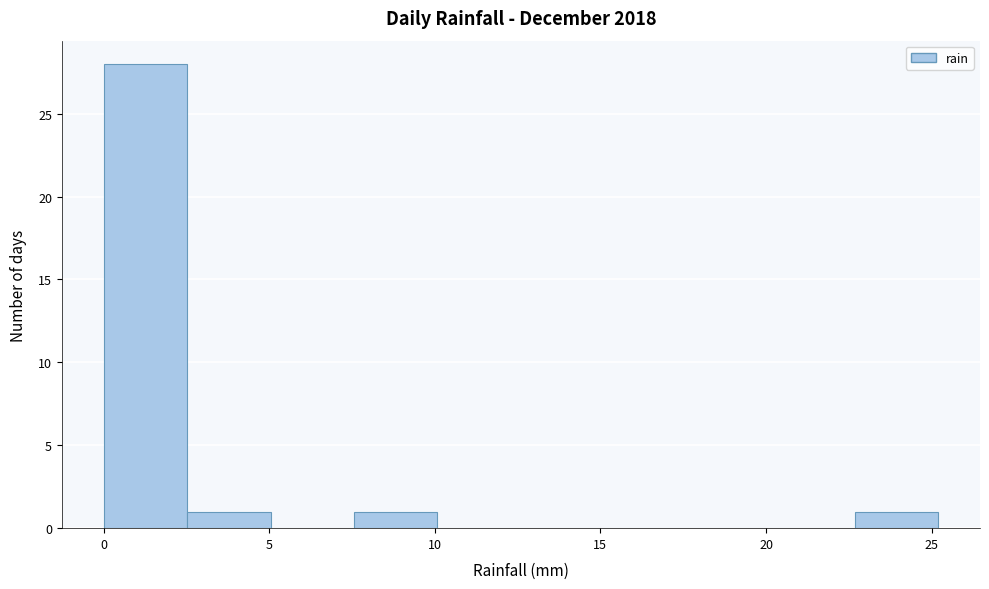

What is the height of the bar covering 22.5 to 25.0 on the x-axis? Neither the bar edges nor the heights are printed on the chart, so give them approximately, as read against the axes.

1